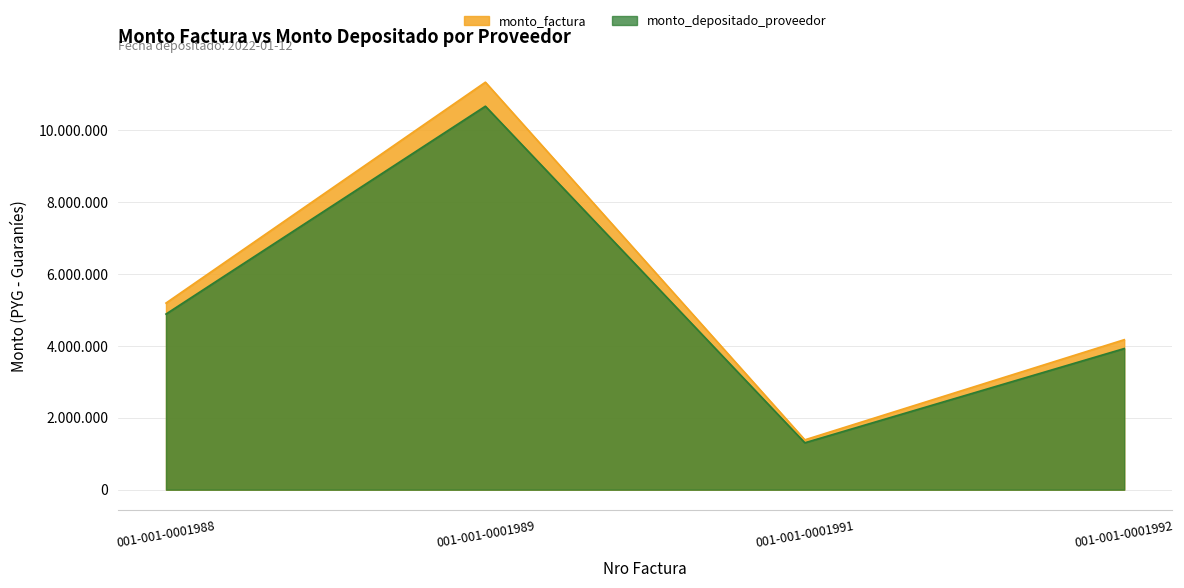

Which series has the largest range (max minus min)?

monto_factura